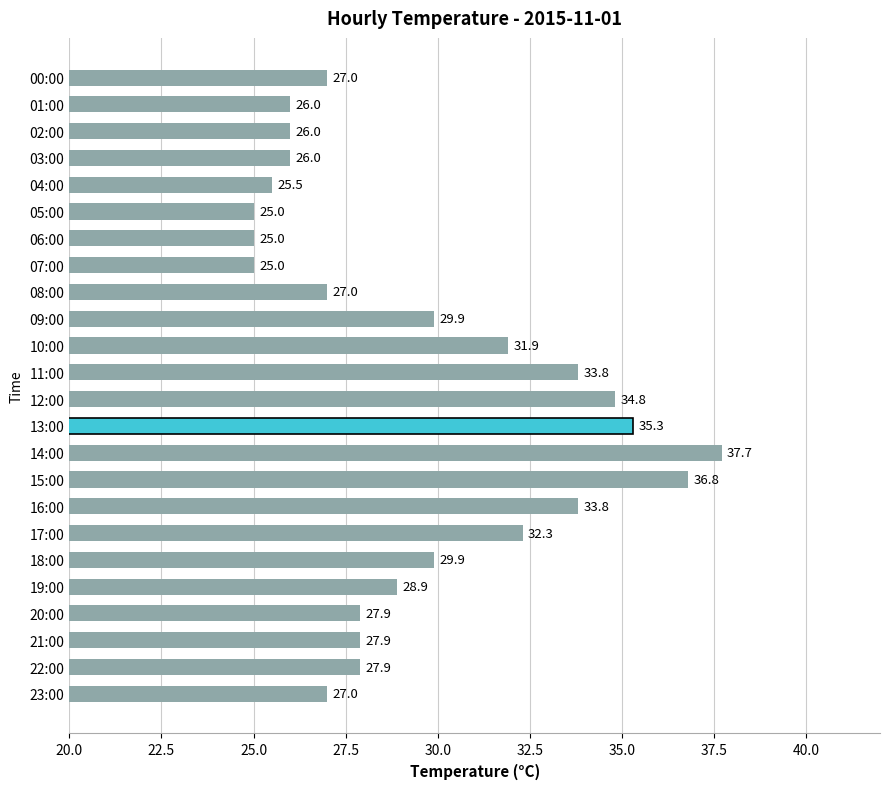

What is the label of the 8th bar from the bottom?

16:00